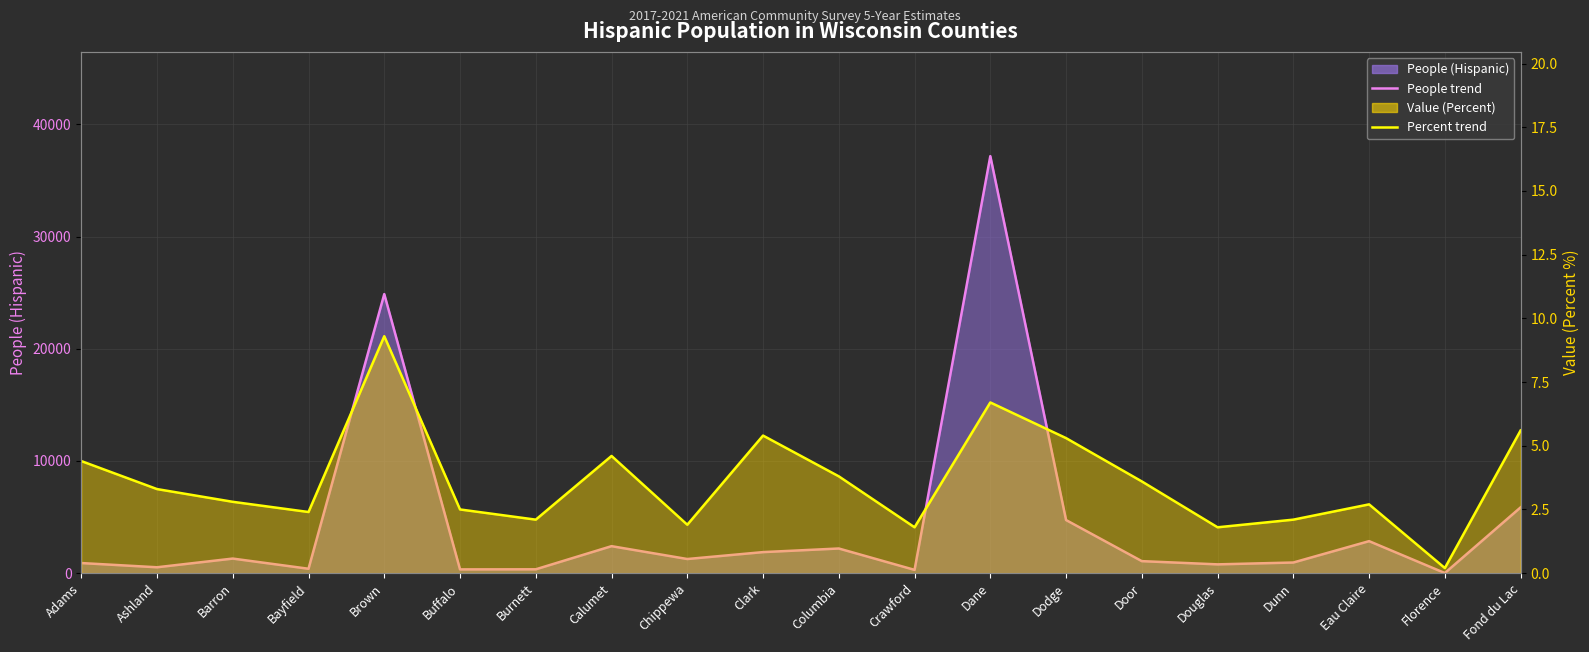

At how many categories does at least one series exceed 35687?

1